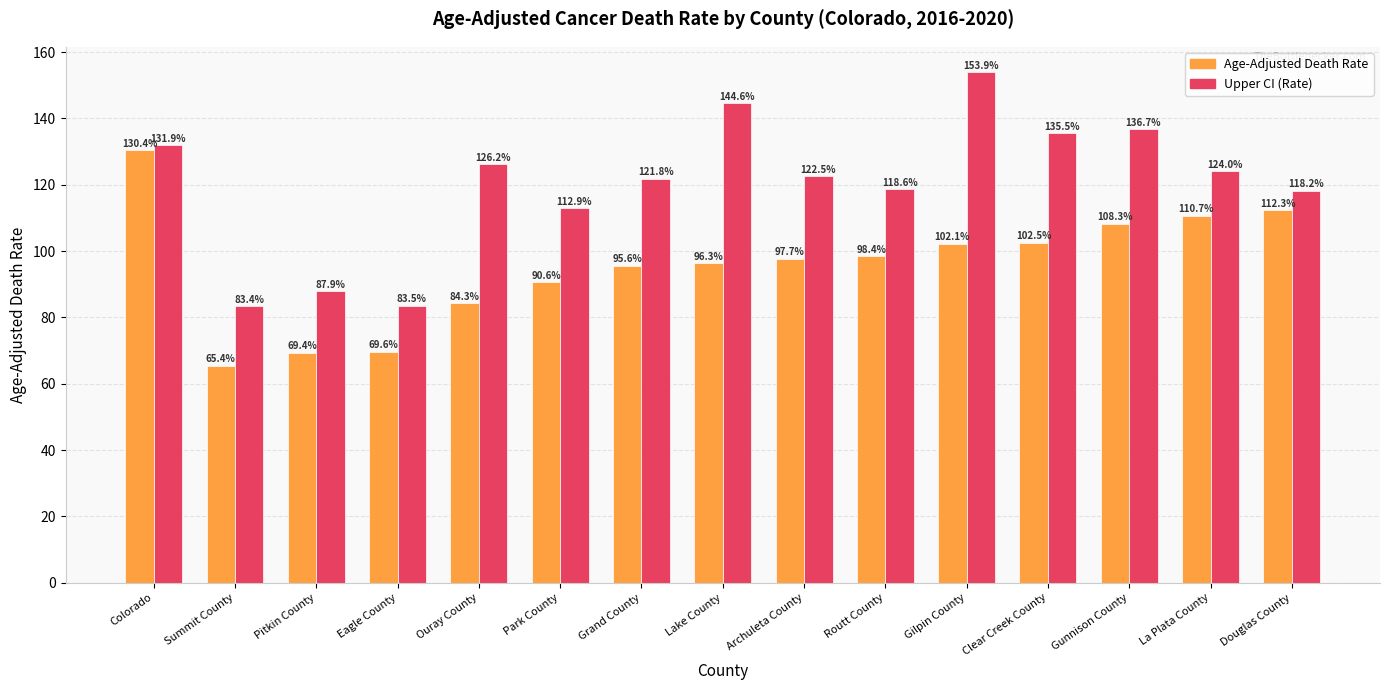

What is the spread (max minus min) of values at Summit County?

18.0